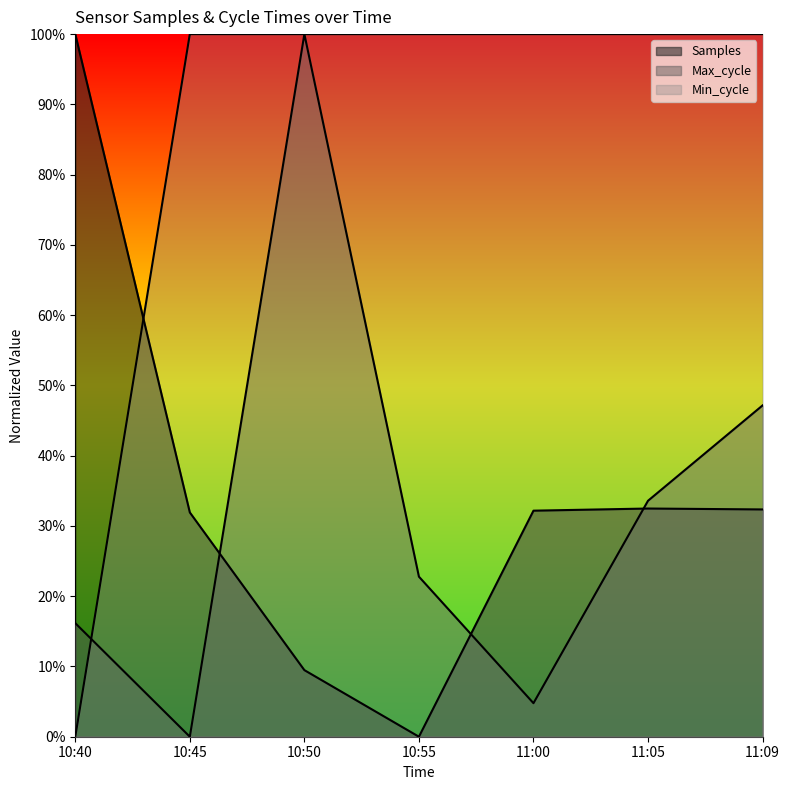

Reading left to right, list all the values displayed in this chart.

Samples: 1.0	0.3	0.1	0.0	0.3	0.3	0.3
Max_cycle: 0.2	0.0	1.0	0.2	0.0	0.3	0.5
Min_cycle: 0.0	1.0	1.0	1.0	1.0	1.0	1.0